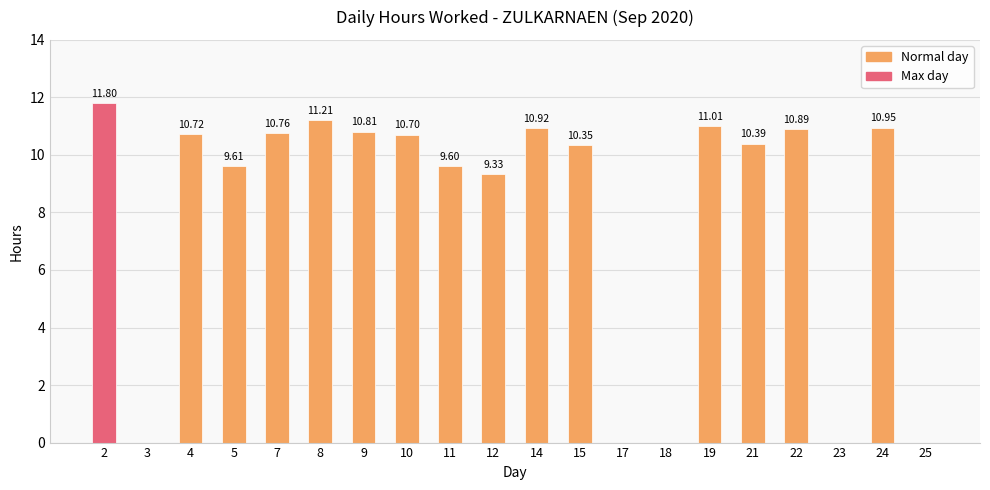

At which label is the value closest to 5?

12